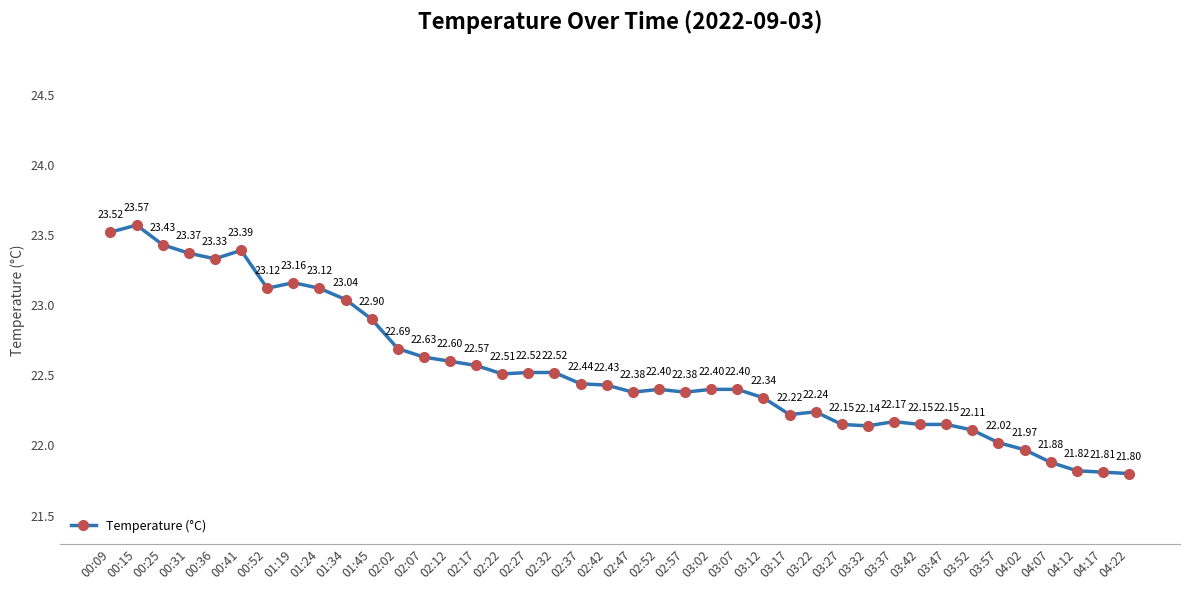

How many data points are above 22?

35